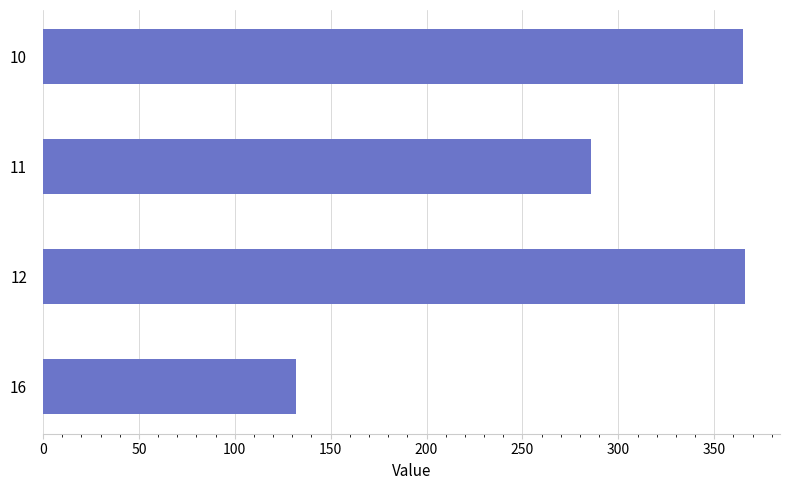

What is the minimum value shown in the chart?

132